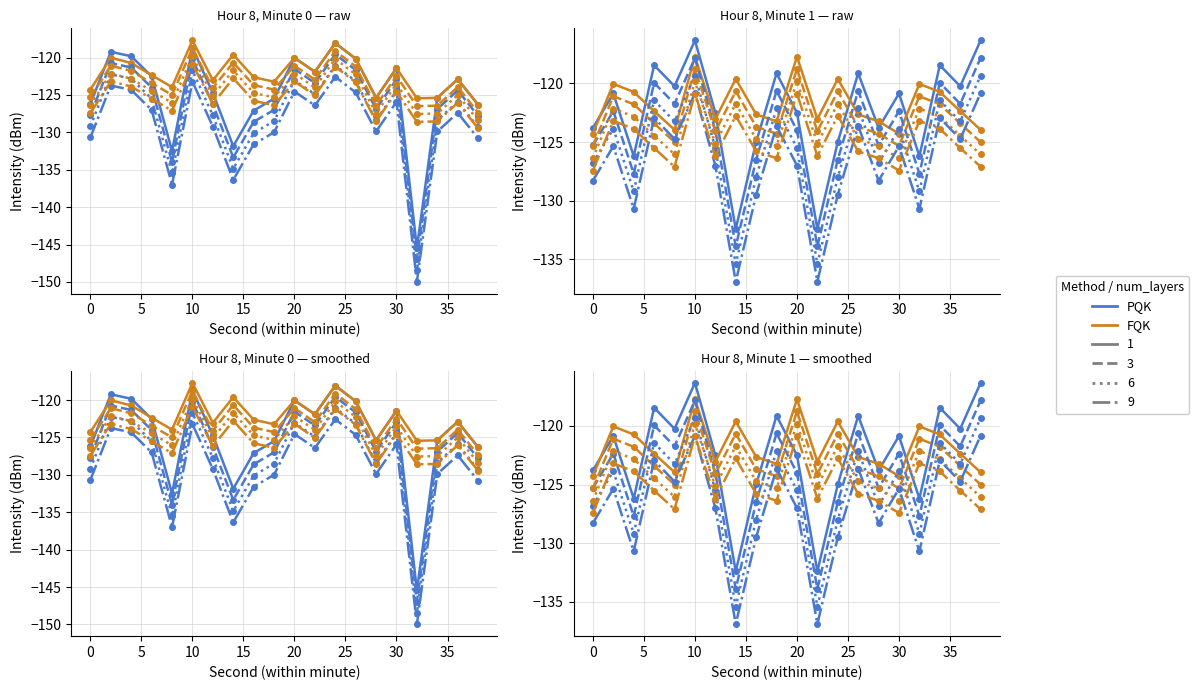

Where is 08:00 intensity nearest to the value -131?

14